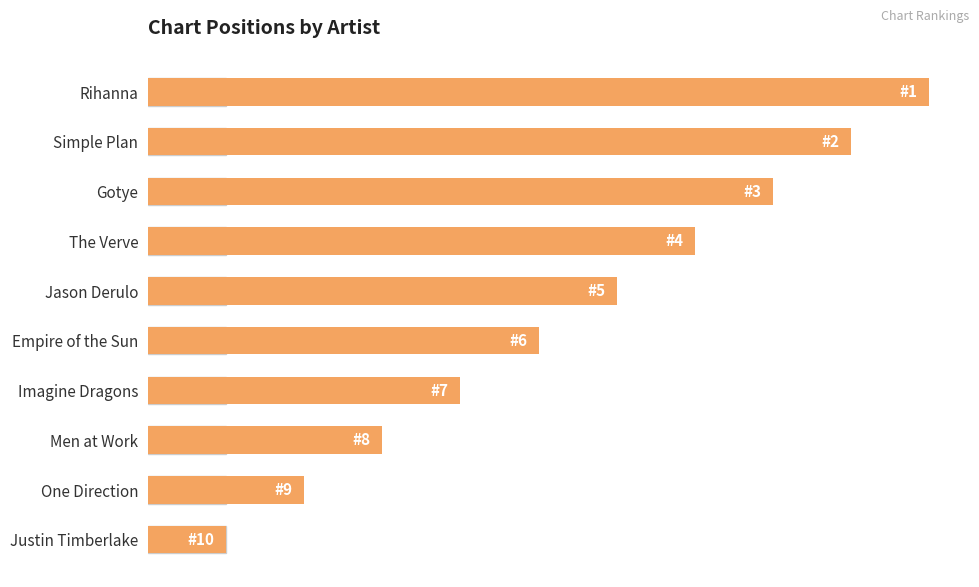

How many values are below 60?

5